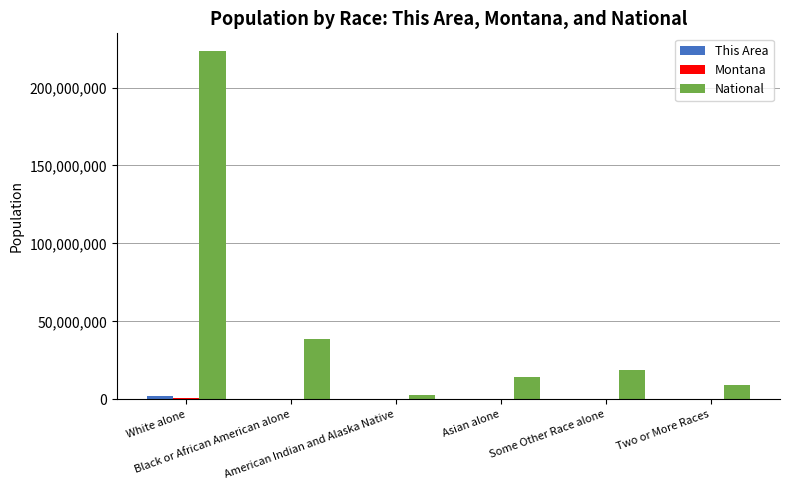

Which series has the largest total across all categories?

National